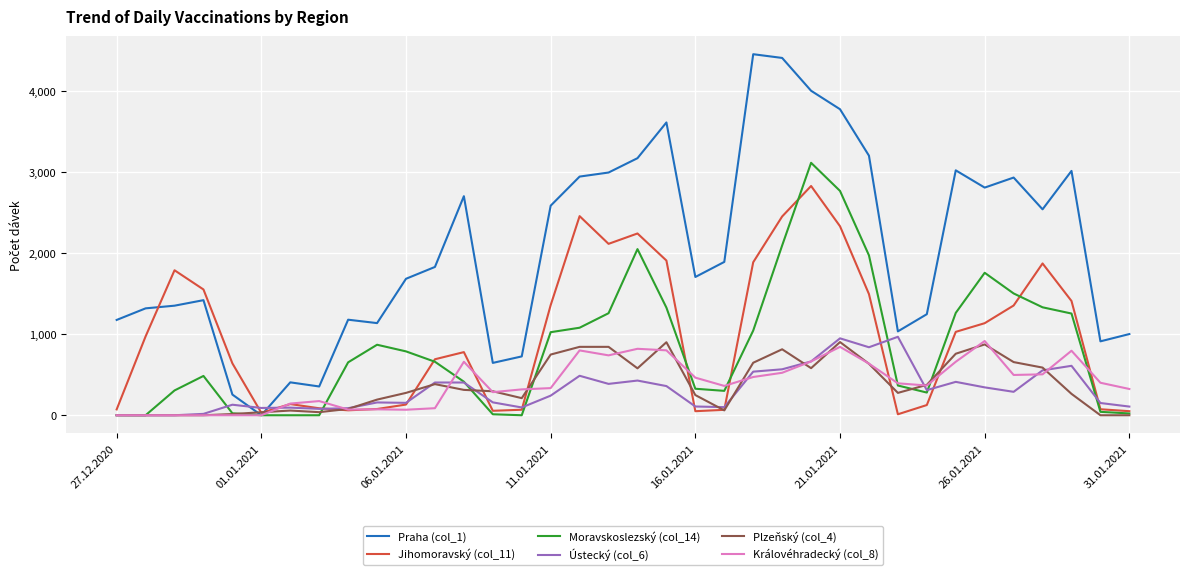

Which series has the widest spread of values?

Praha (col_1)